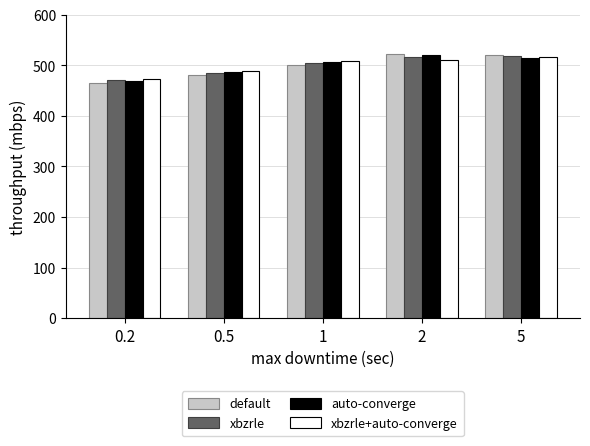

The auto-converge series shows 868.4 at 2. True or false?

False